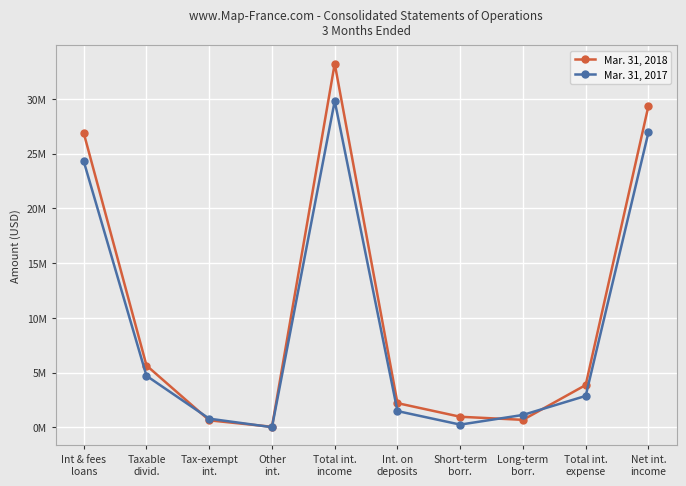

Between which two adjacent categories do Mar. 31, 2018 and Mar. 31, 2017 first intersect?

Taxable
divid. and Tax-exempt
int.